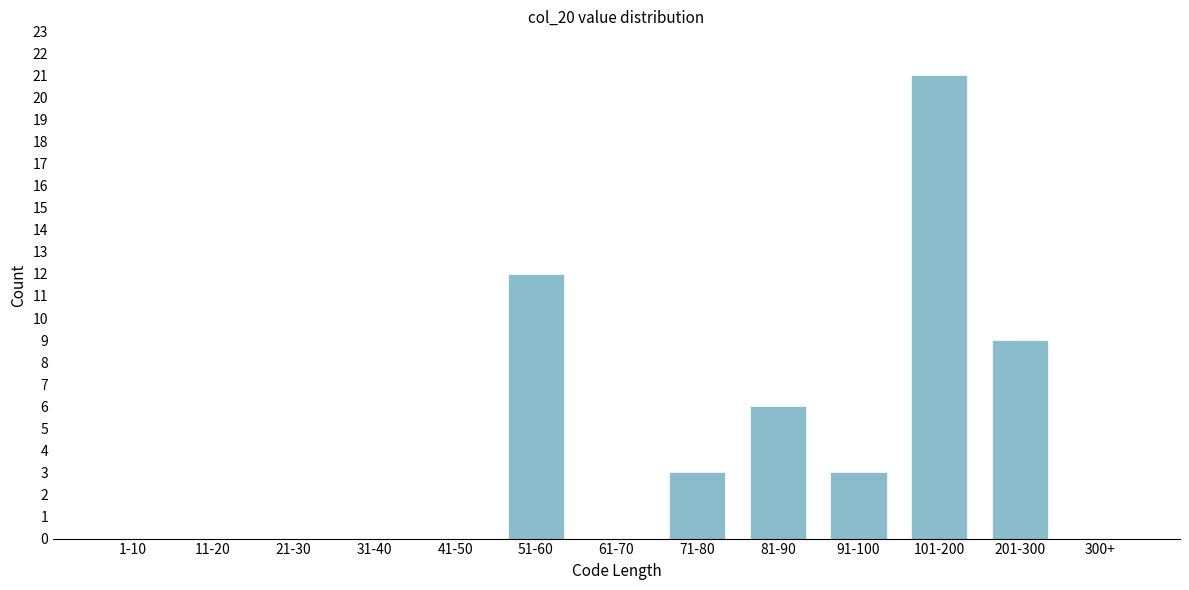

Reading right to left, transcribe all the data shown in this chart.

300+=0	201-300=9	101-200=21	91-100=3	81-90=6	71-80=3	61-70=0	51-60=12	41-50=0	31-40=0	21-30=0	11-20=0	1-10=0